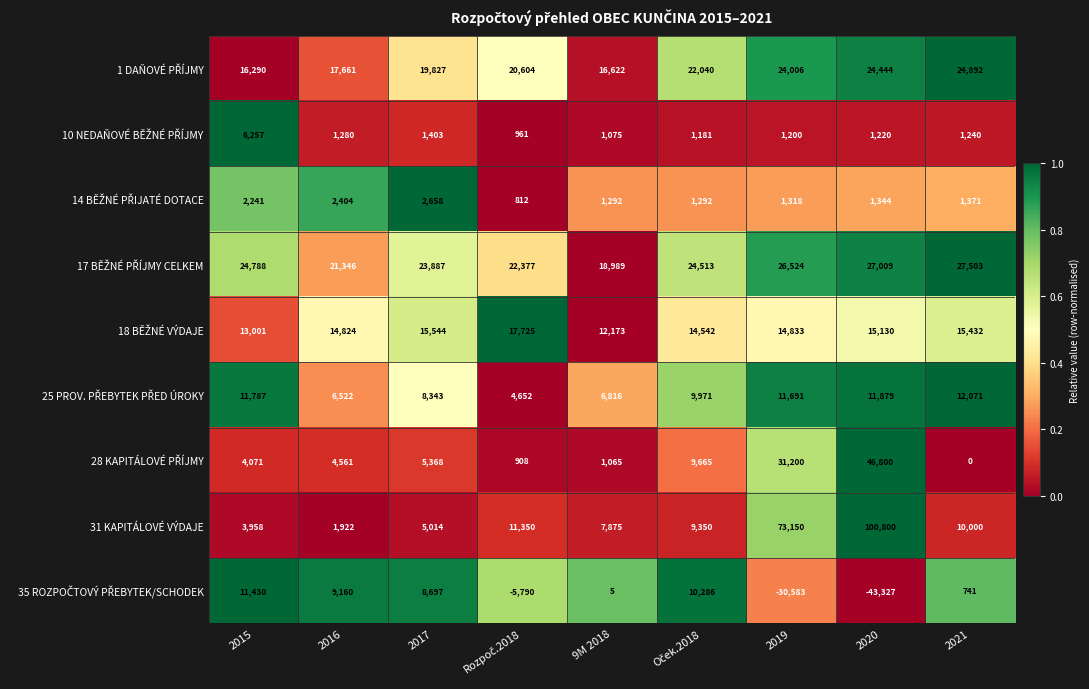

What is the total value across all series at 2016?

79680